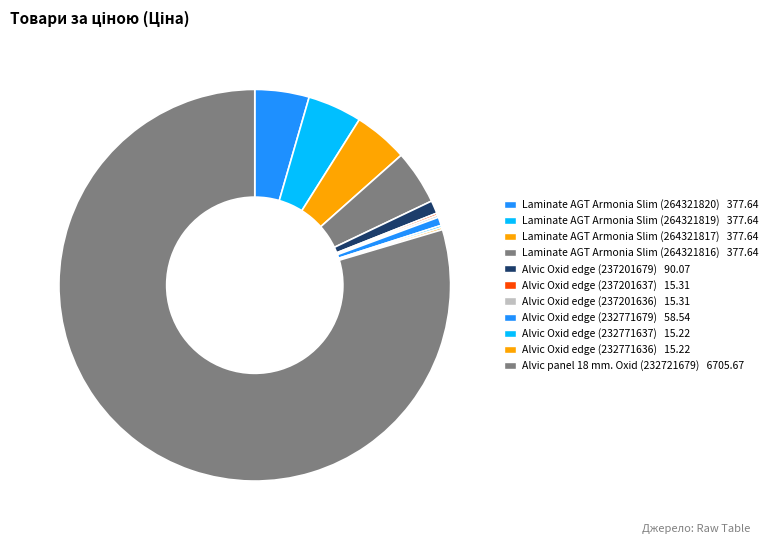

Combined, what portion of the pie is Alvic panel 18 mm. Oxid (232721679) and Laminate AGT Armonia Slim (264321820)?

84.1%